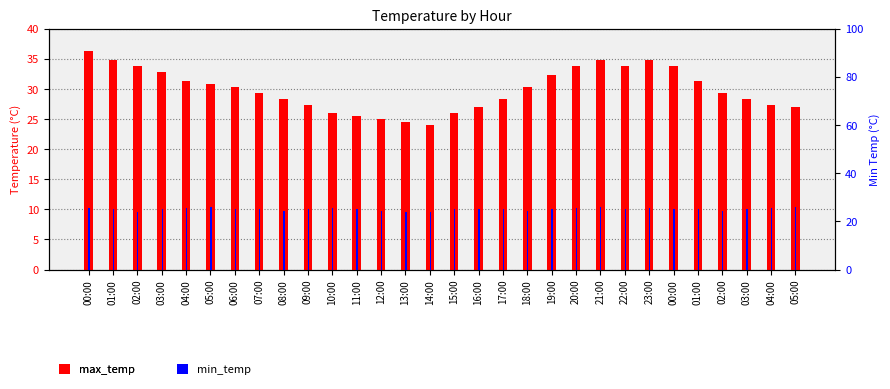

True or false: max_temp has a value of 33.8 at 22:00.

True